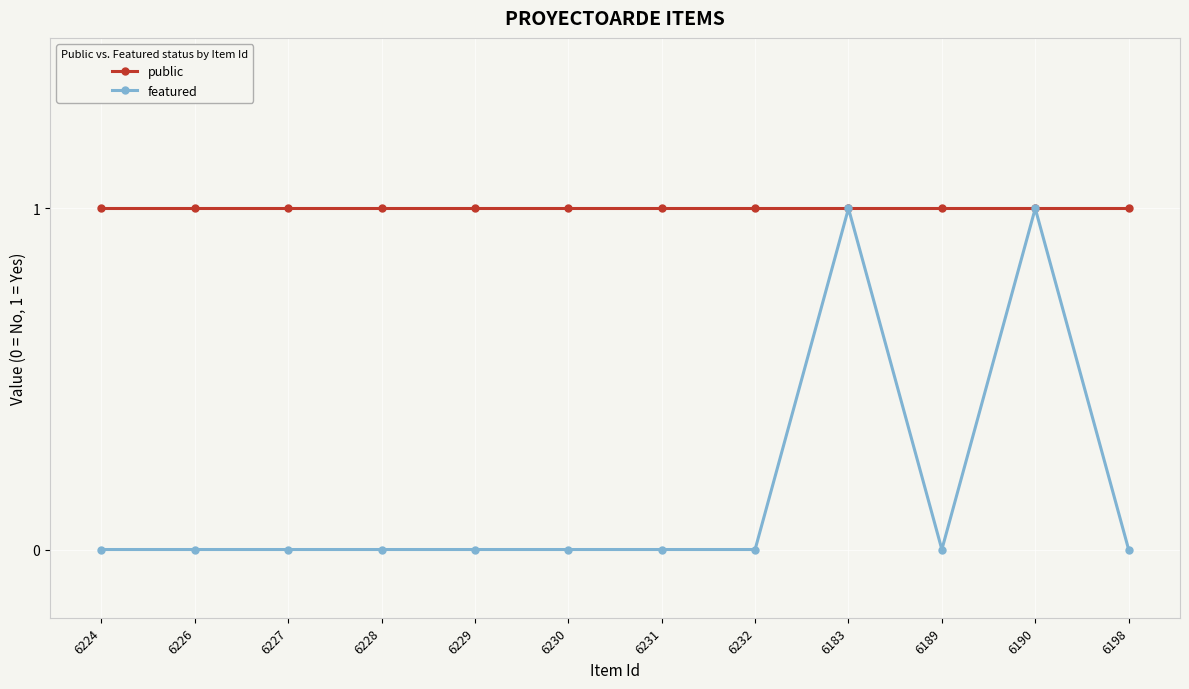

Reading left to right, what are all the values shown in this chart?

public: 6224=1	6226=1	6227=1	6228=1	6229=1	6230=1	6231=1	6232=1	6183=1	6189=1	6190=1	6198=1
featured: 6224=0	6226=0	6227=0	6228=0	6229=0	6230=0	6231=0	6232=0	6183=1	6189=0	6190=1	6198=0